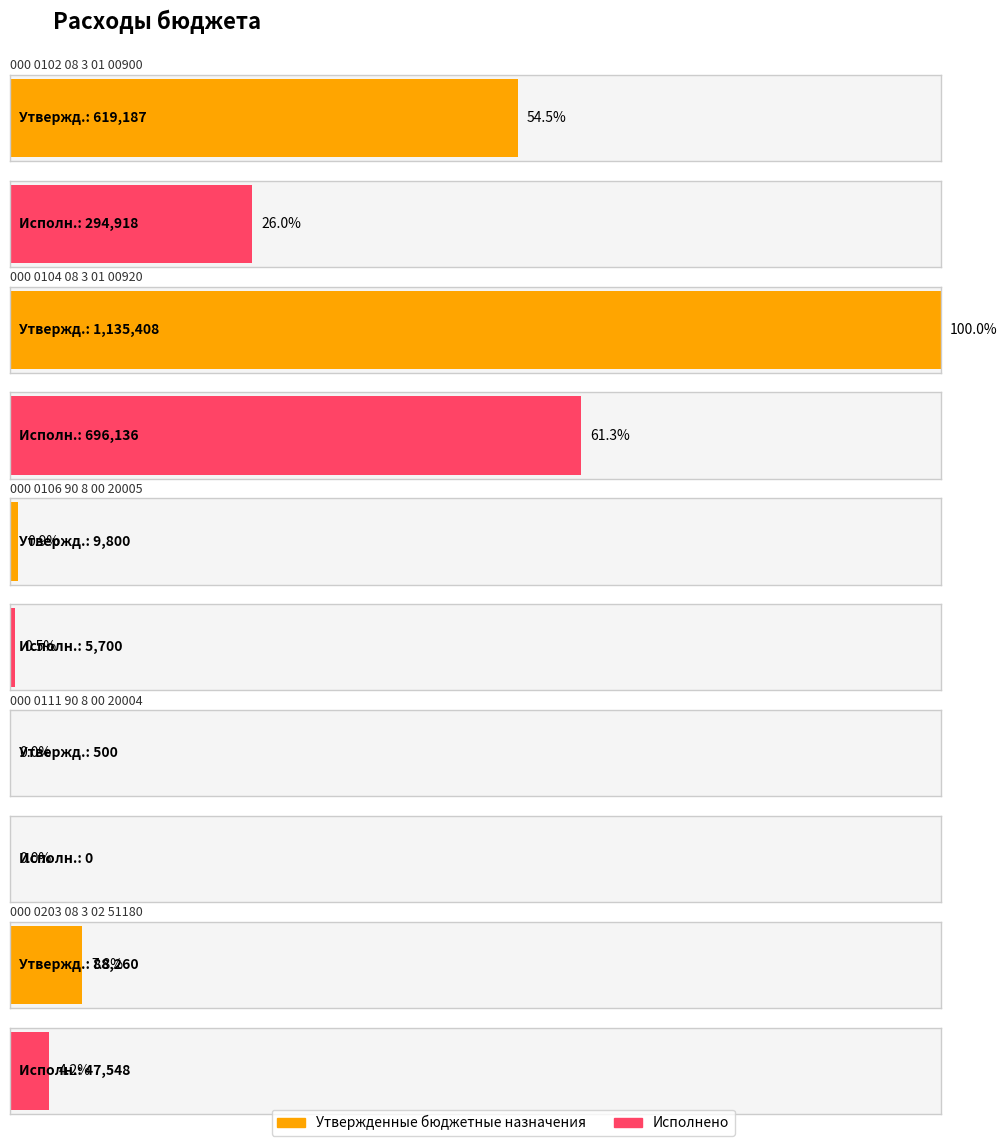

Reading left to right, extract all data points from this chart.

Утвержденные бюджетные назначения: 000 0102 08 3 01 00900=619187.0	000 0104 08 3 01 00920=1135407.5	000 0106 90 8 00 20005=9800.0	000 0111 90 8 00 20004=500.0	000 0203 08 3 02 51180=88260.0
Исполнено: 000 0102 08 3 01 00900=294918.4	000 0104 08 3 01 00920=696135.8	000 0106 90 8 00 20005=5700.0	000 0111 90 8 00 20004=0.0	000 0203 08 3 02 51180=47548.0